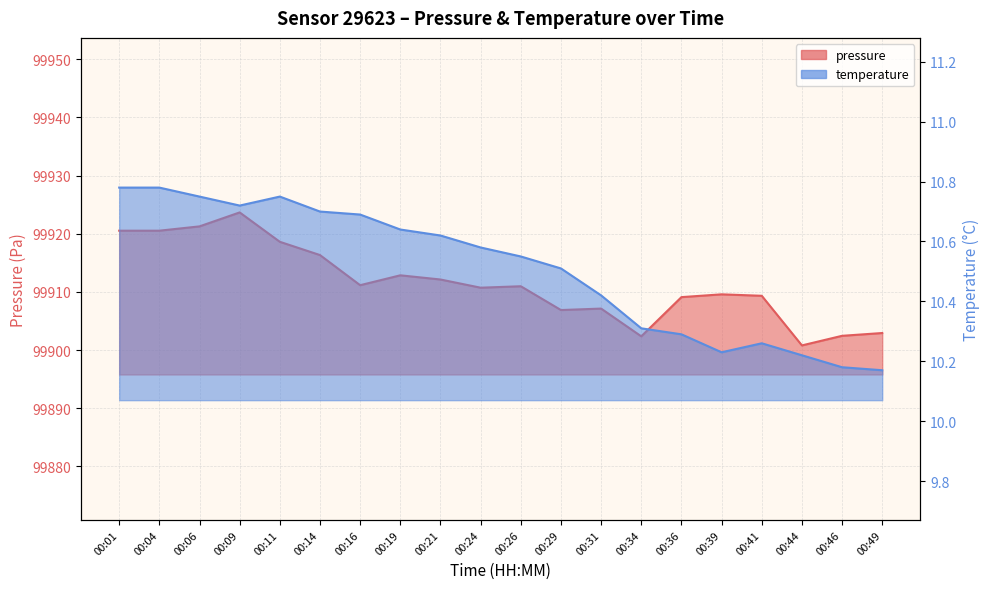

What is the maximum value shown in the chart?

99923.7